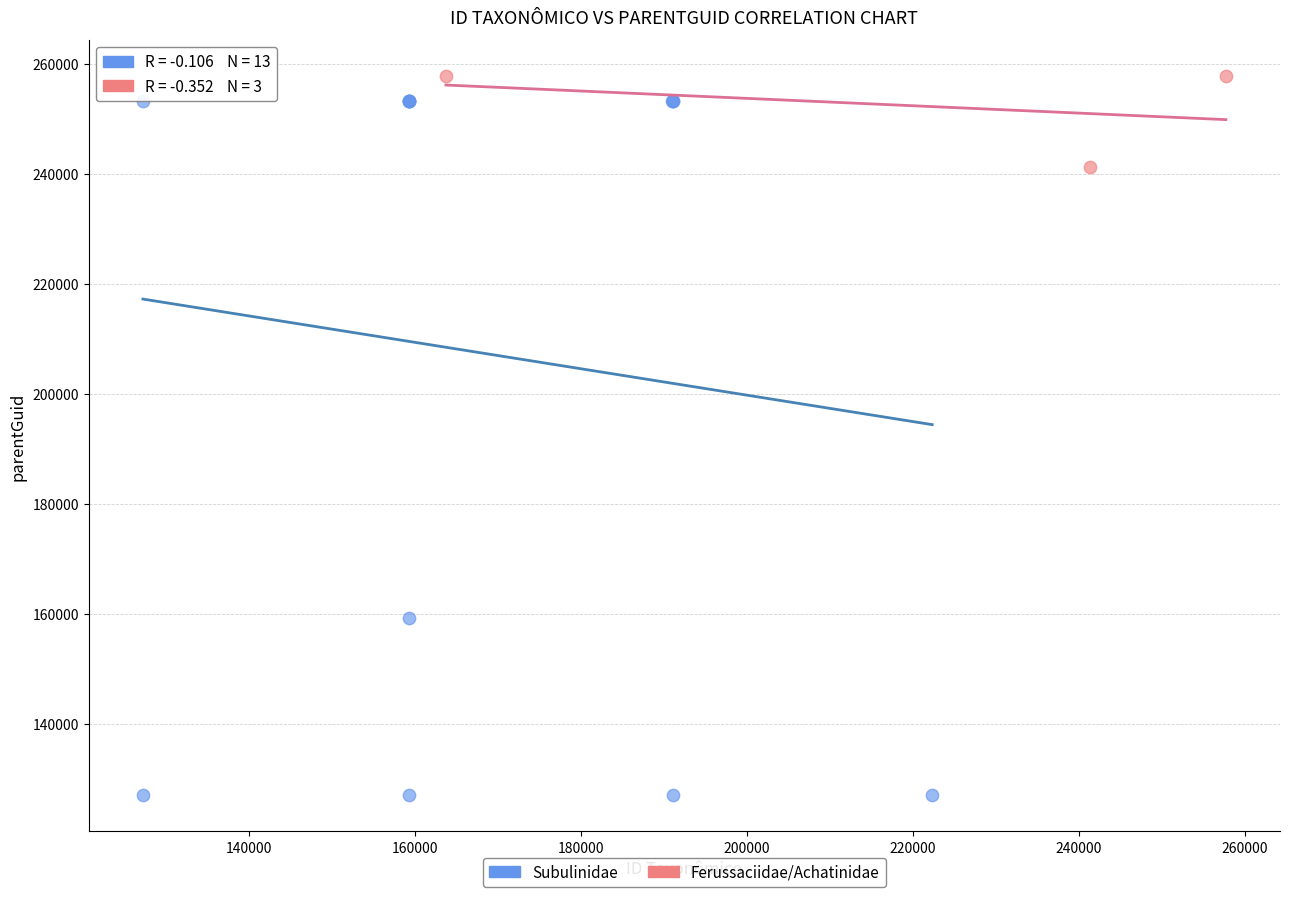

Which series has the widest spread of Y values?

Subulinidae